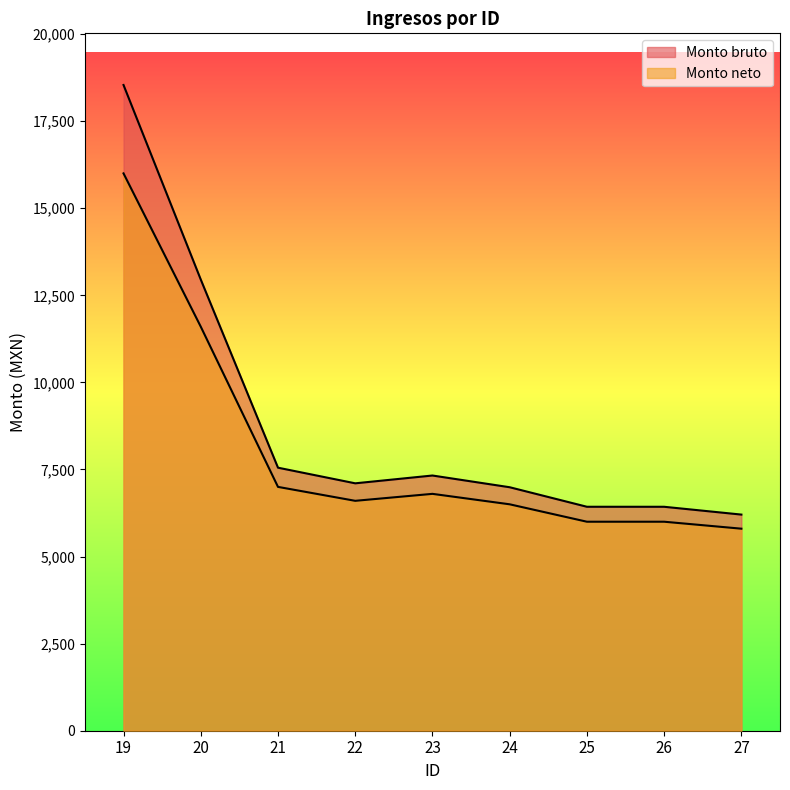

How many categories are shown in the chart?

9